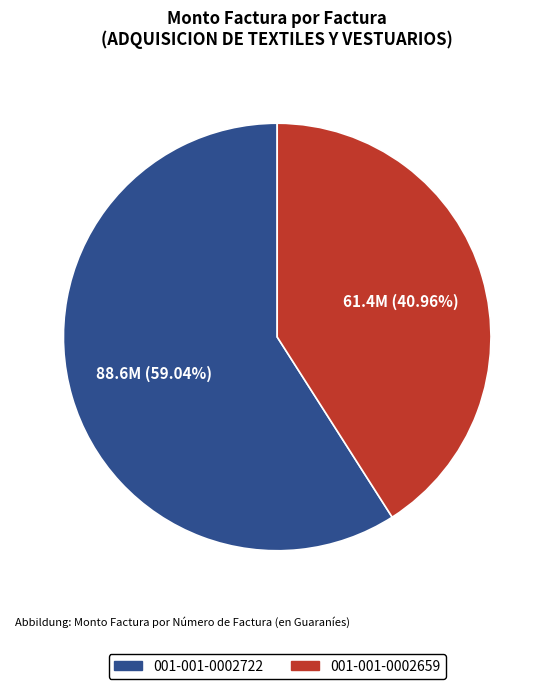

What percentage is NOT represented by 001-001-0002722?

41.0%